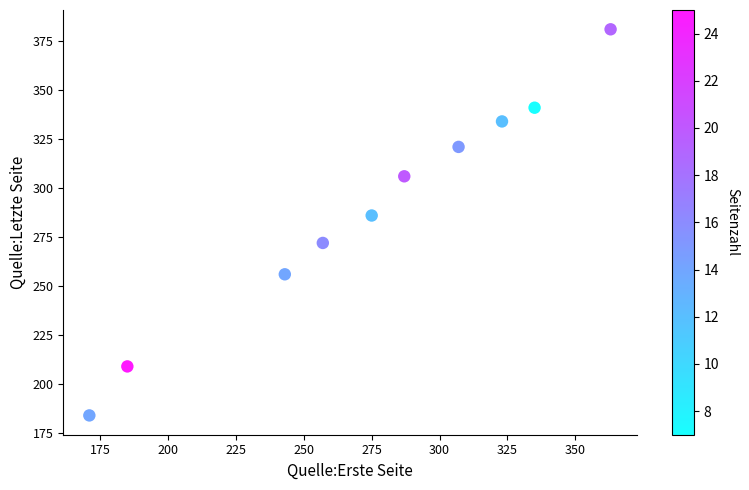

What Y value in the scatter plot is closest to 282?

286